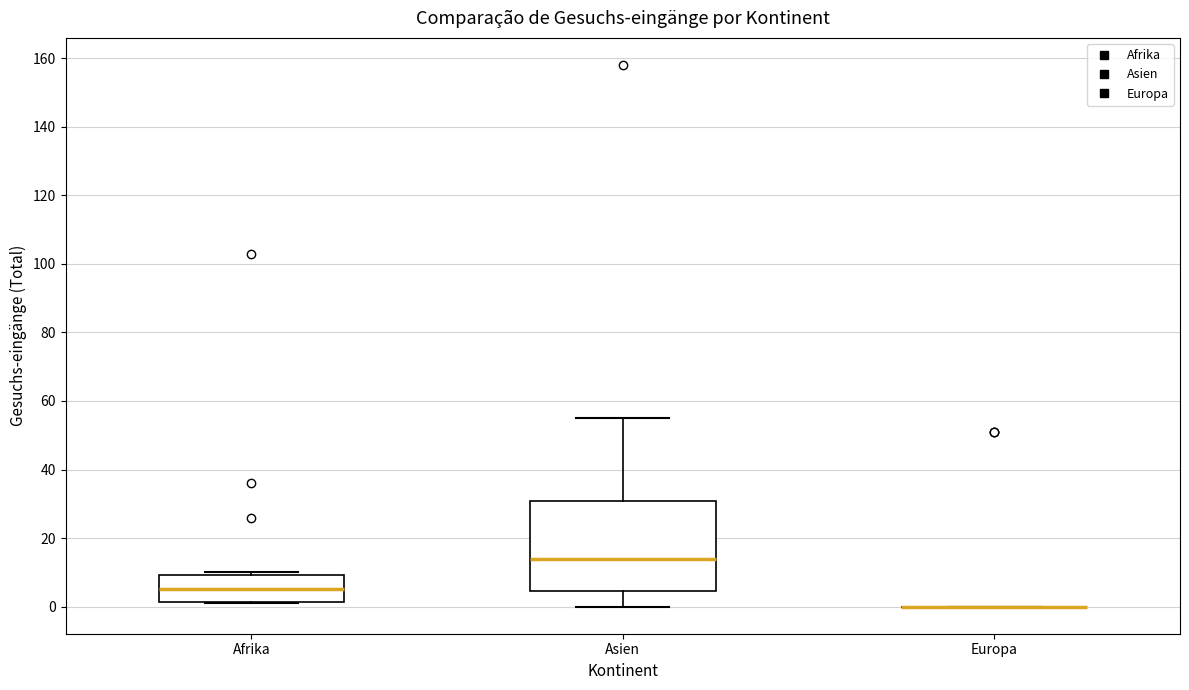

Where is the upper edge of the box for Afrika on the y-axis? The values are not printed on the chart, so give them approximately, as read against the axis.

10